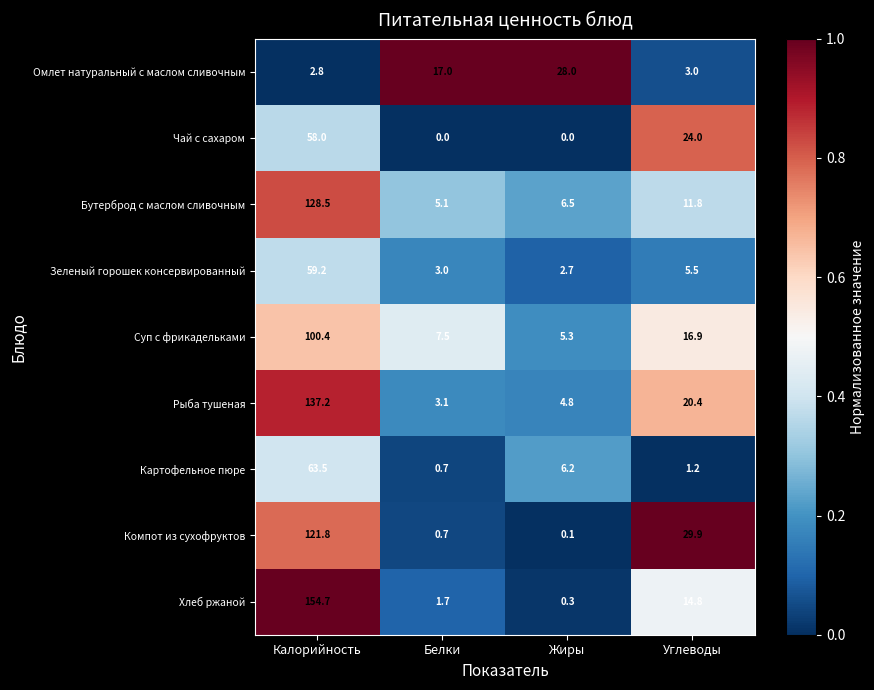

Which series has the widest spread of values?

Хлеб ржаной